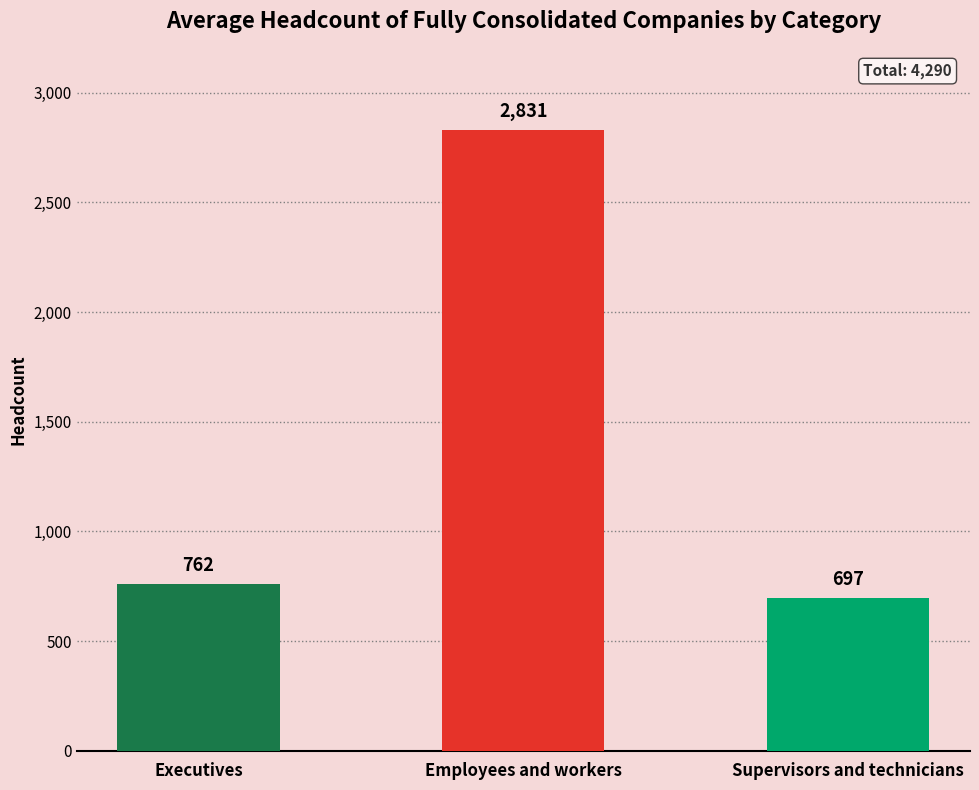

Reading left to right, list all the values displayed in this chart.

762	2831	697